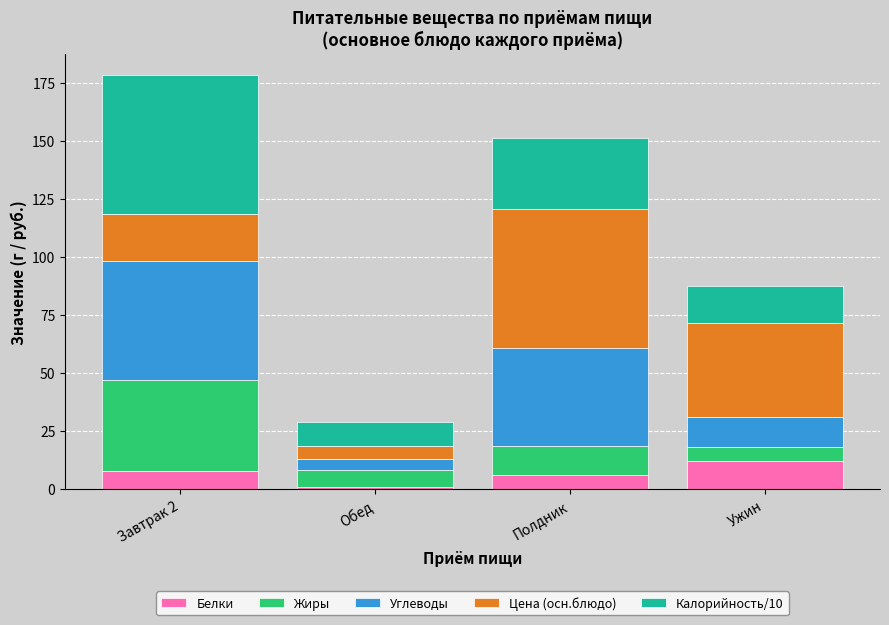

The Белки series shows 4.5 at Ужин. True or false?

False